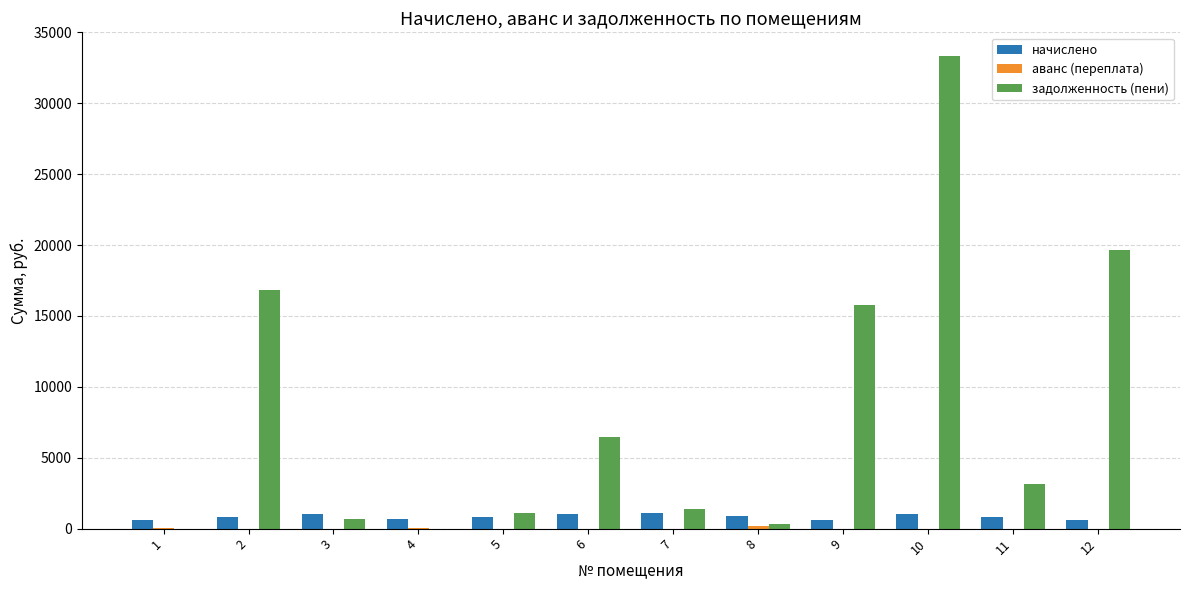

At which category is the sum across all series the highest?

10